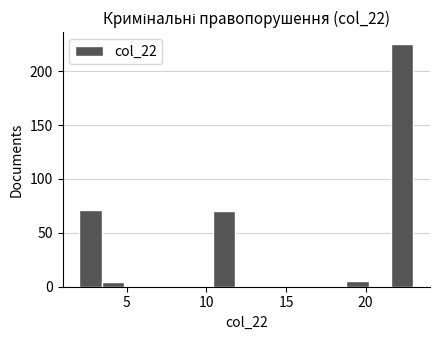

Around what value on the x-axis is the tallest bar? Give the approximate position of its centre, as read against the axis.

22.5